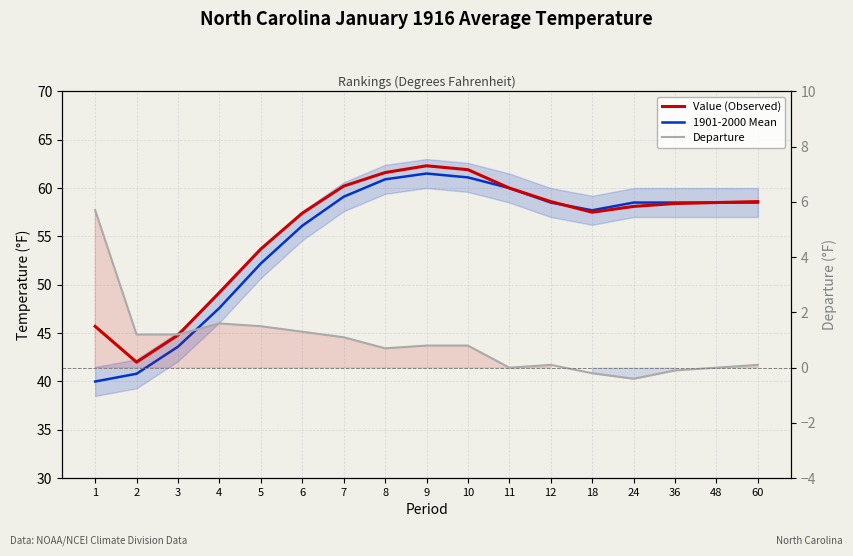

Is the value of Departure at 6 greater than the value of 1901-2000 Mean at 2?

No